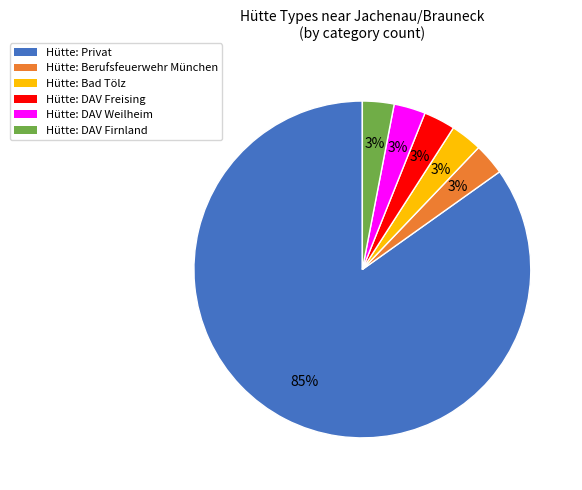

Does any single category account for the majority?

Yes